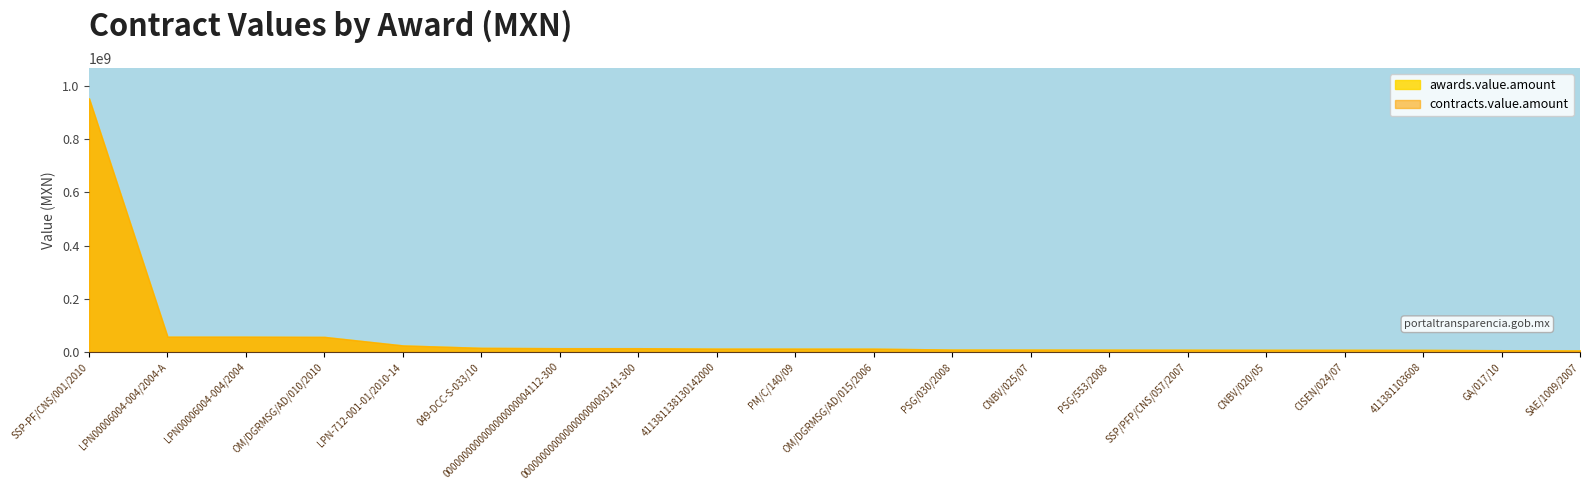

List the labels in order of value, largest first.

SSP-PF/CNS/001/2010, LPN00006004-004/2004-A, LPN00006004-004/2004, OM/DGRMSG/AD/010/2010, LPN-712-001-01/2010-14, 049-DCC-S-033/10, 0000000000000000000004112-300, 0000000000000000000003141-300, 411381138130142000, PM/C/140/09, OM/DGRMSG/AD/015/2006, PSG/030/2008, CNBV/025/07, PSG/553/2008, SSP/PFP/CNS/057/2007, CNBV/020/05, CISEN/024/07, 411381103608, GA/017/10, SAE/1009/2007